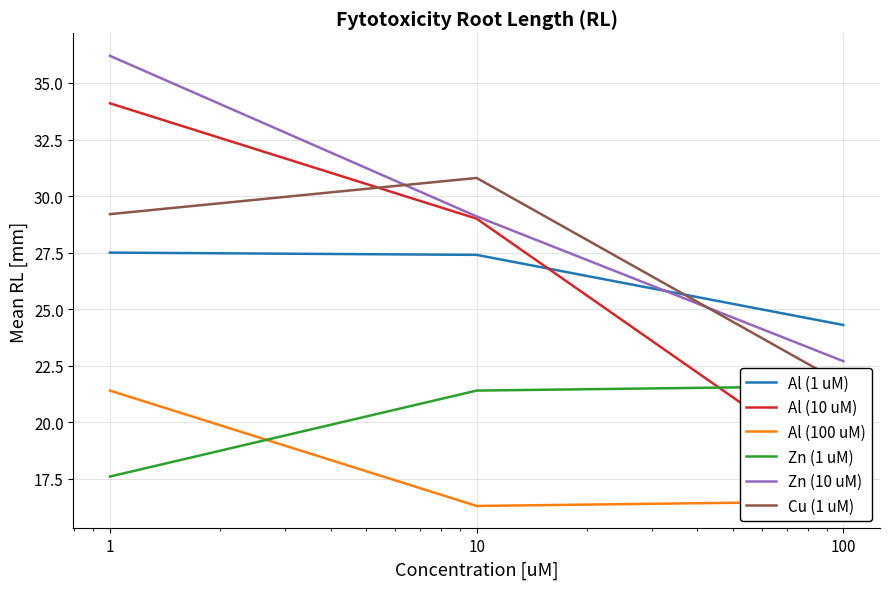

What is the highest value of the Al (100 uM) series?

21.4